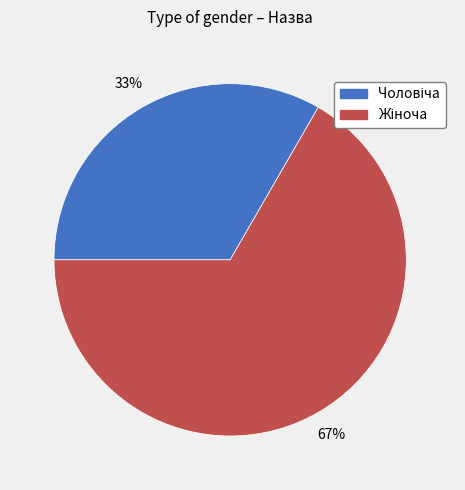

Is there any slice that represents more than half of the pie?

Yes